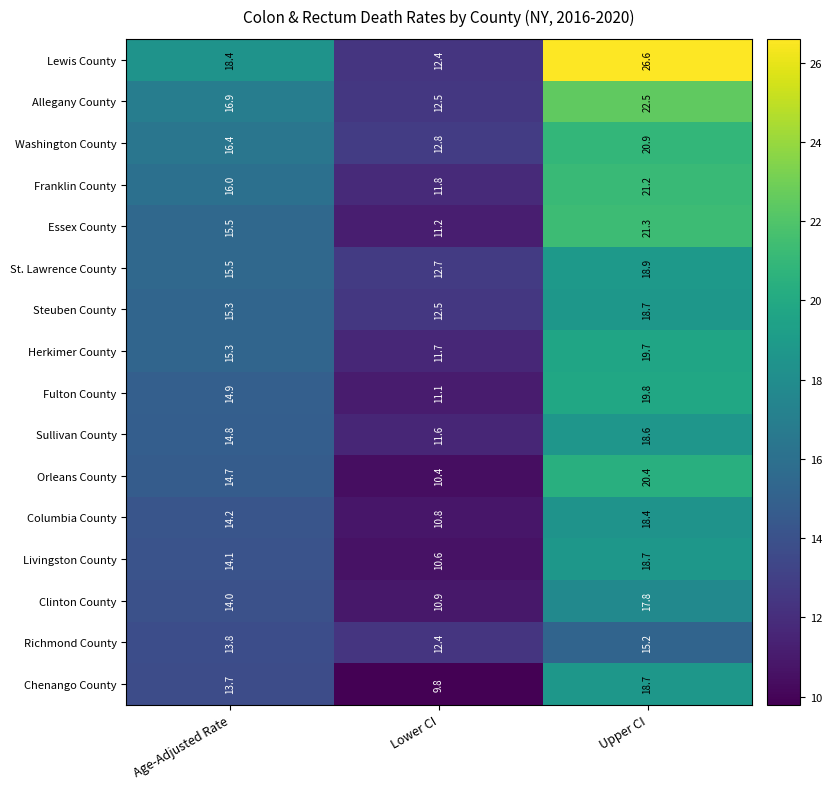

Between Lower CI and Upper CI, which series saw the biggest shift?

Lewis County